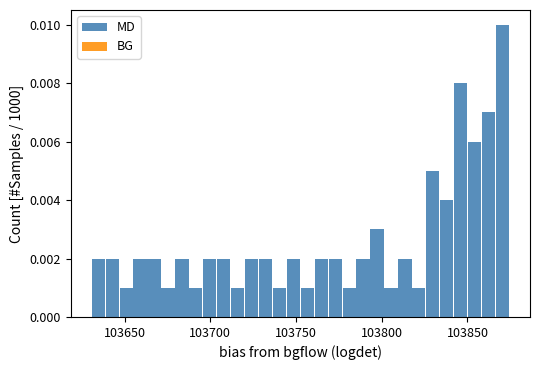

Around what value on the x-axis is the tallest bar? Give the approximate position of its centre, as read against the axis.

103870